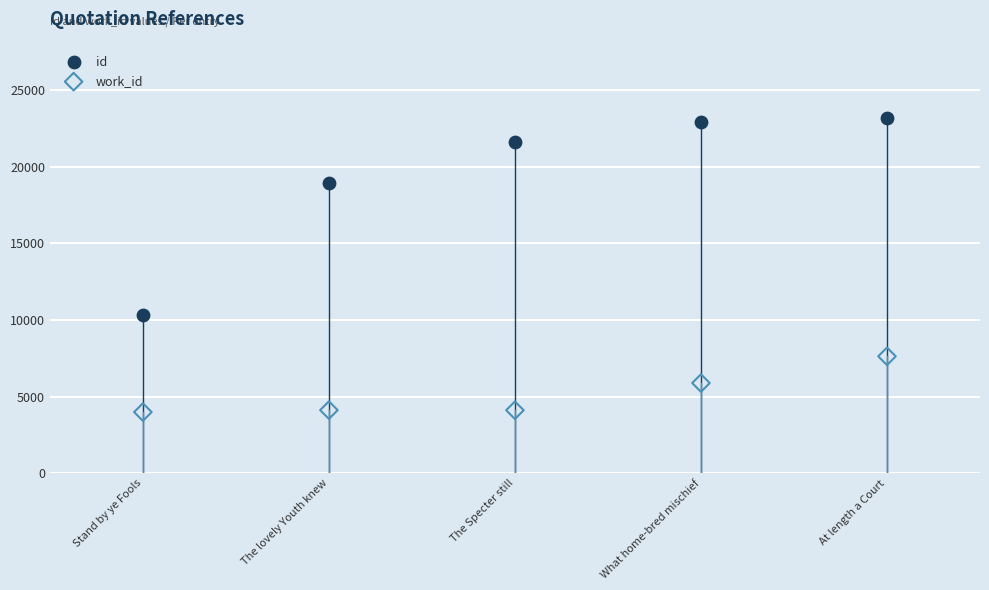

Which series contains the lowest Y value?

work_id